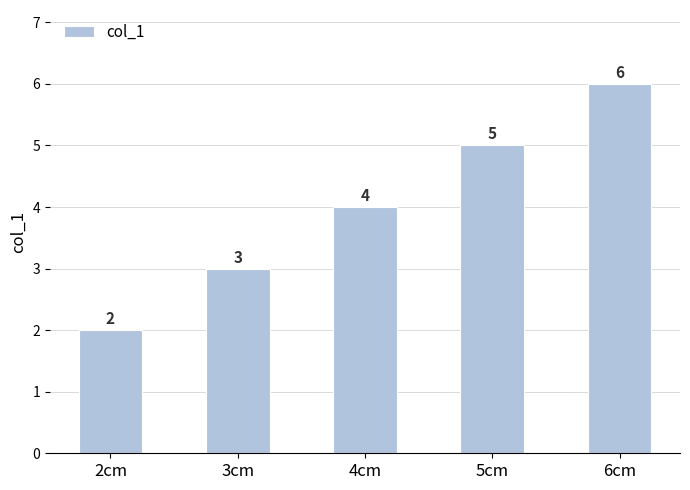

Rank the categories by value from lowest to highest.

2cm, 3cm, 4cm, 5cm, 6cm